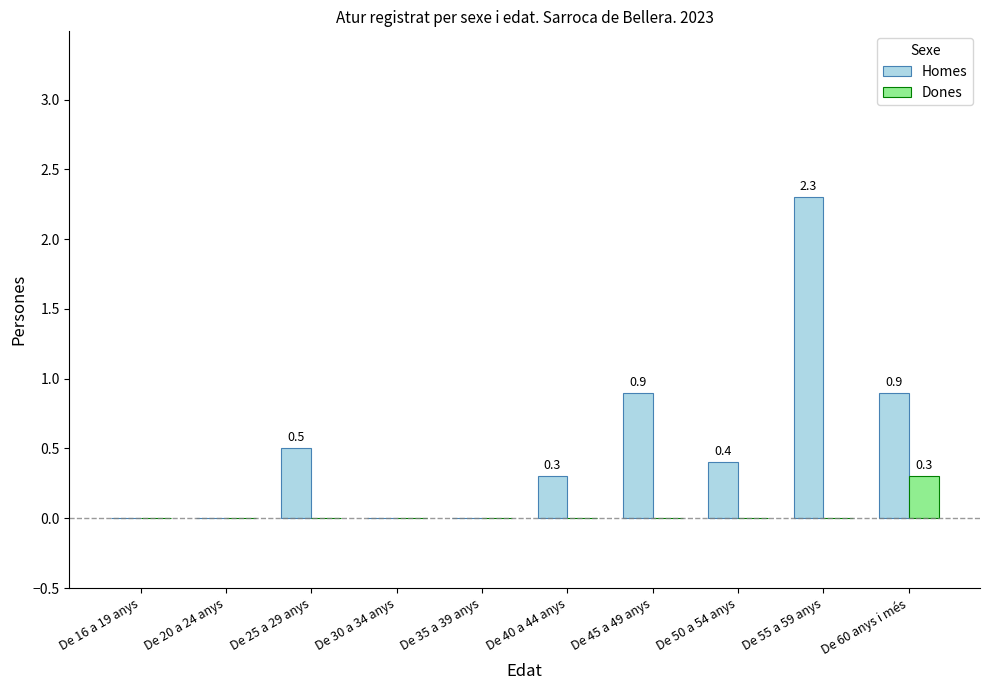

What is the total value across all series at De 55 a 59 anys?

2.3